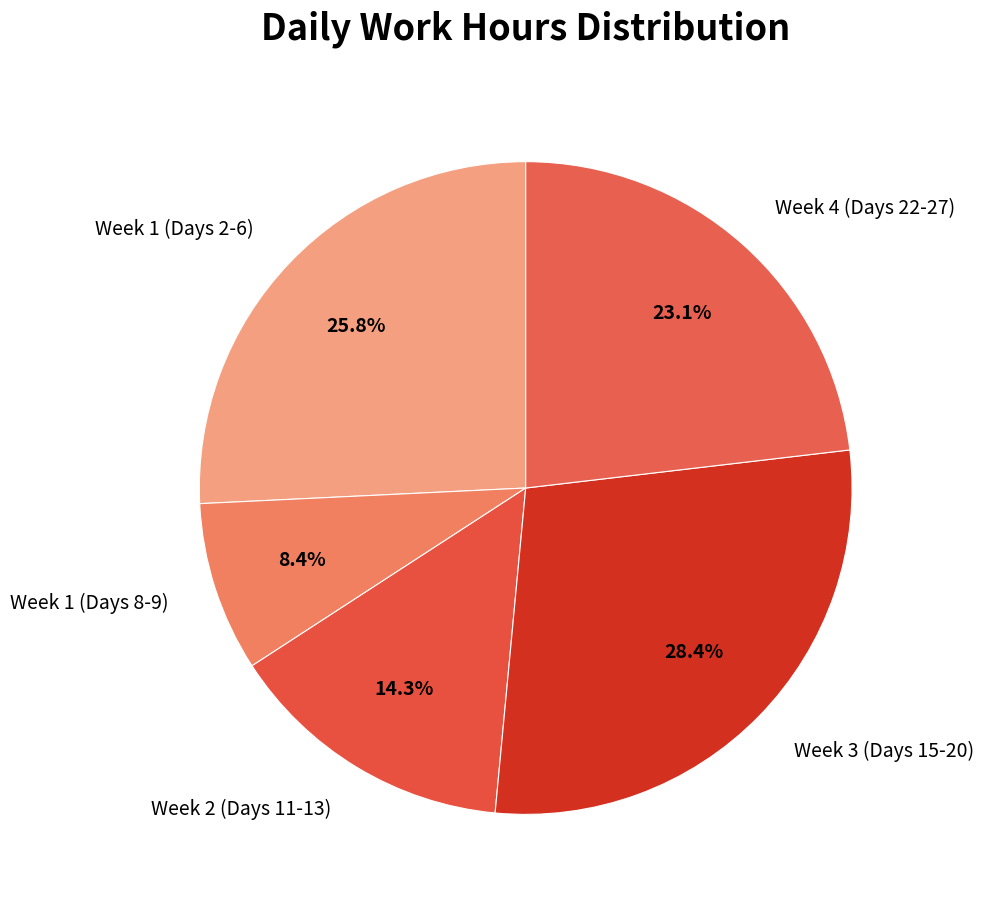

Count the number of slices in the pie.

5